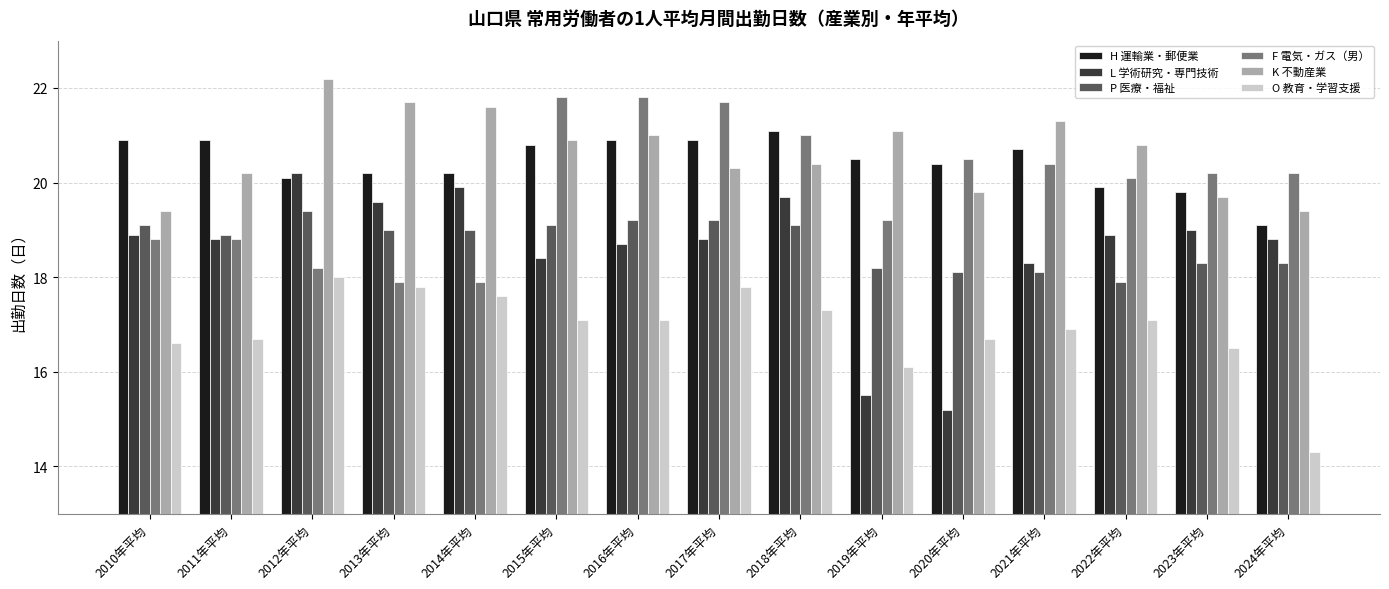

What is the total value across all series at 2020年平均?

110.7